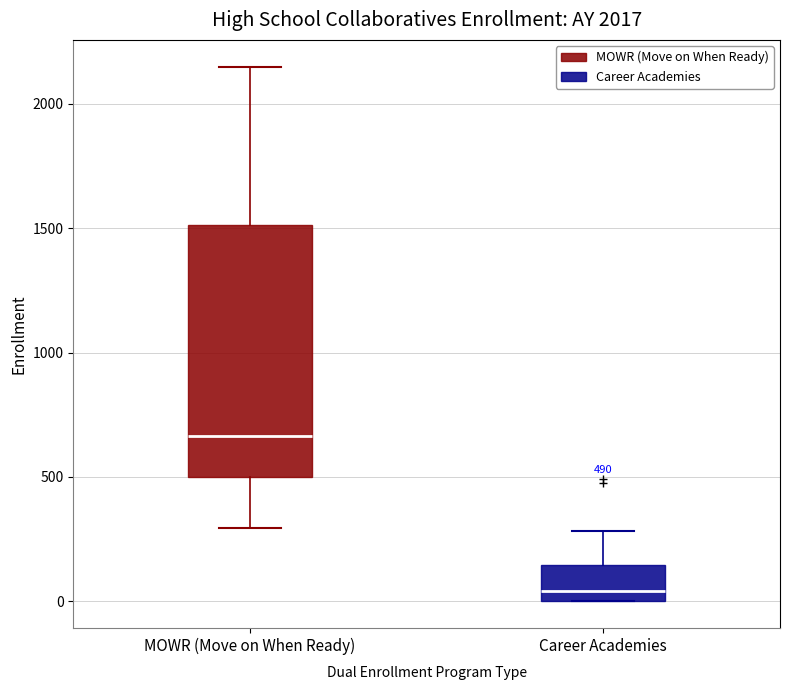

Comparing the boxes themselves (not the whiskers), which one is the tallest?

MOWR (Move on When Ready)